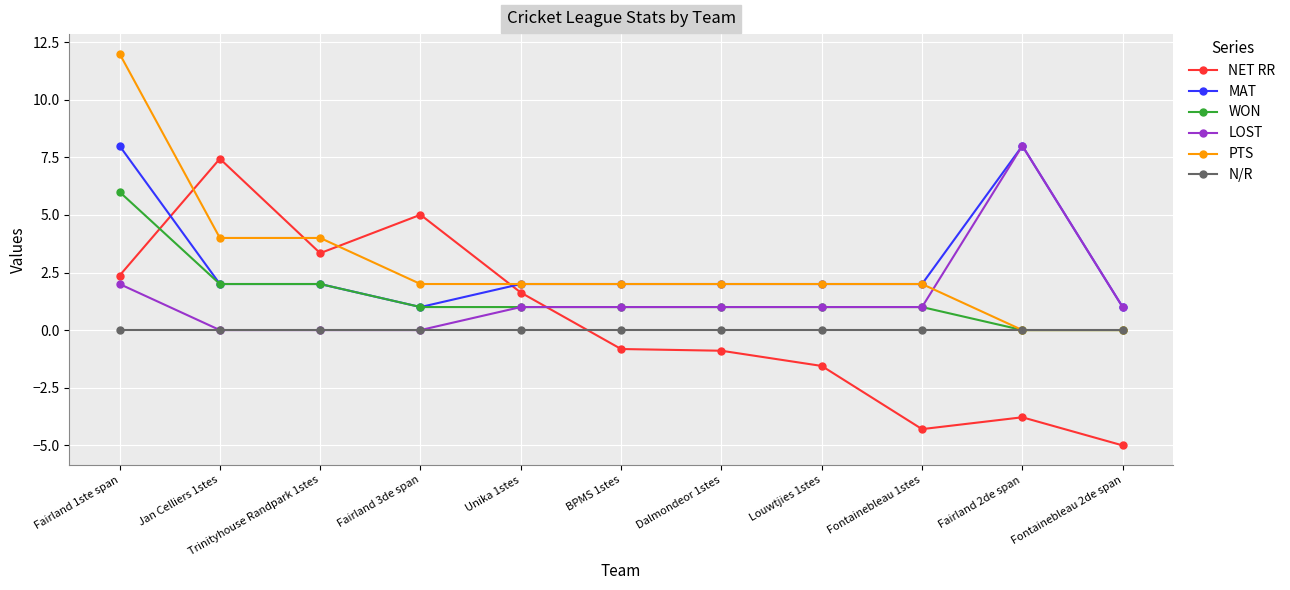

Does the chart display data point markers on the line(s)?

Yes